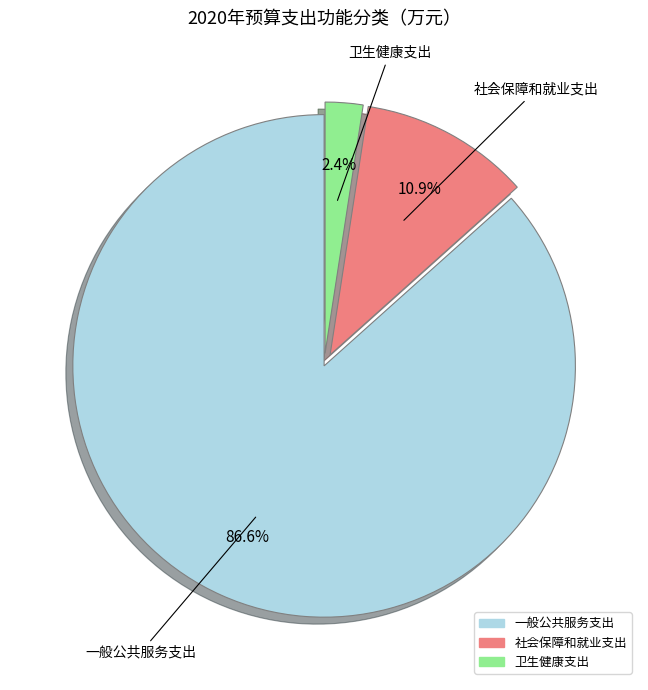

To the nearest percent, what is the average slice percentage?

33%